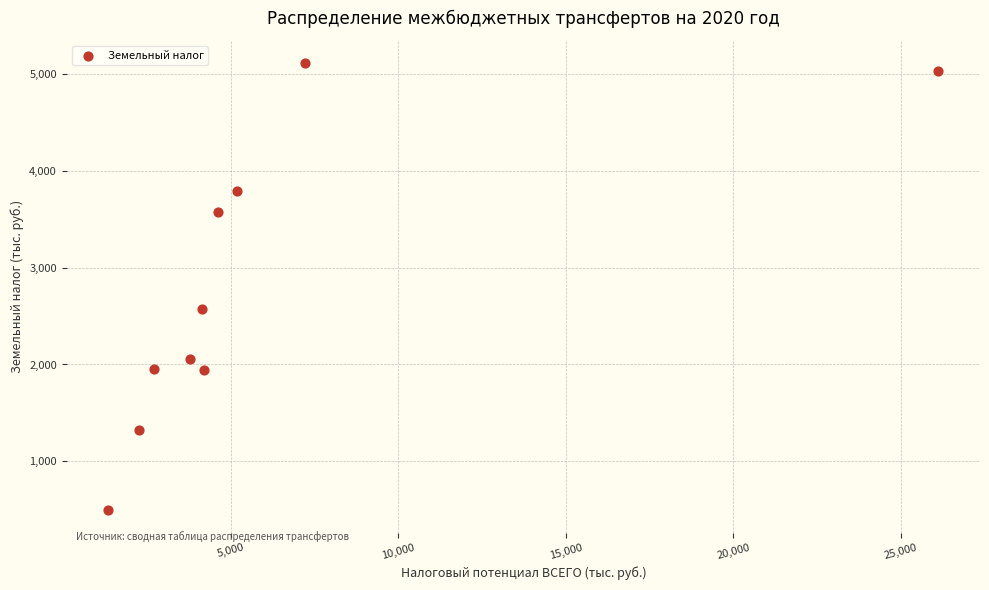

What is the range of Y values (max minus min)?

4615.7